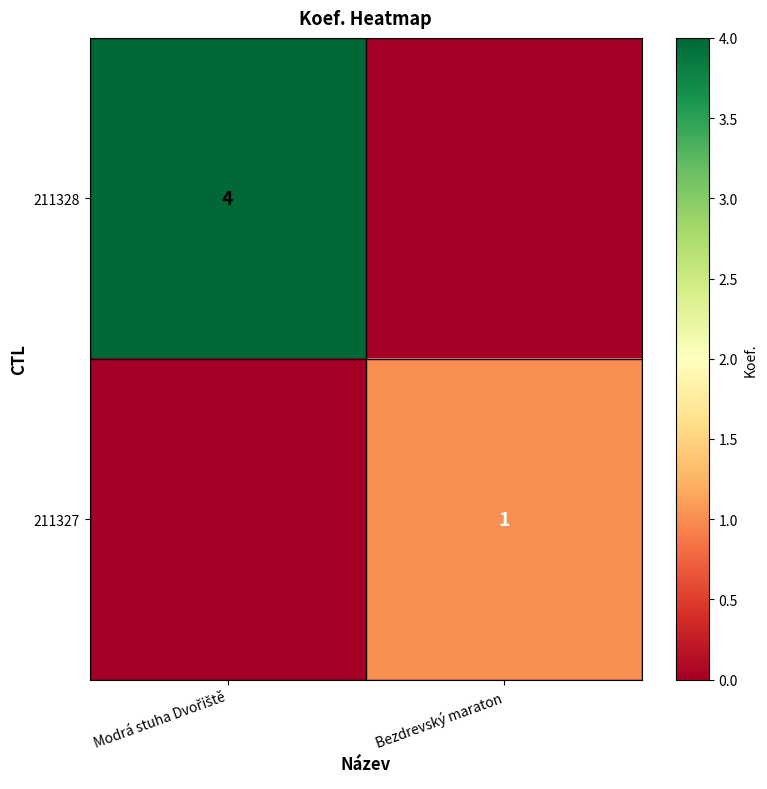

Is it true that 211327 equals 0 at Bezdrevský maraton?

False